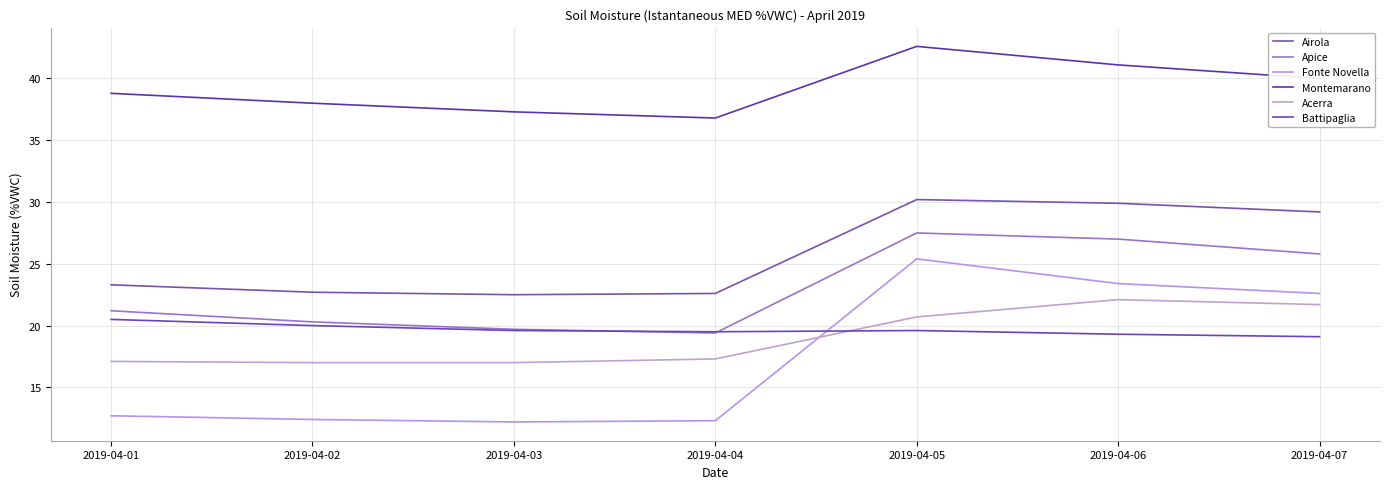

Reading left to right, what are all the values shown in this chart?

Airola: 23.3	22.7	22.5	22.6	30.2	29.9	29.2
Apice: 21.2	20.3	19.7	19.4	27.5	27.0	25.8
Fonte Novella: 12.7	12.4	12.2	12.3	25.4	23.4	22.6
Montemarano: 38.8	38.0	37.3	36.8	42.6	41.1	40.0
Acerra: 17.1	17.0	17.0	17.3	20.7	22.1	21.7
Battipaglia: 20.5	20.0	19.6	19.5	19.6	19.3	19.1